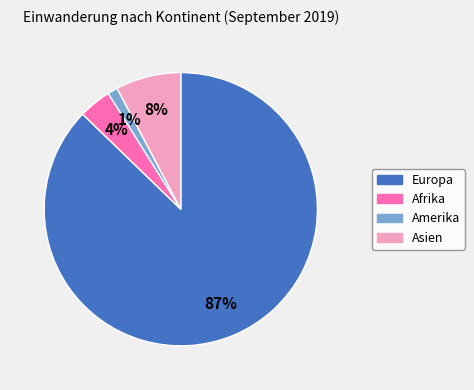

What is the smallest slice in the pie chart?

Amerika